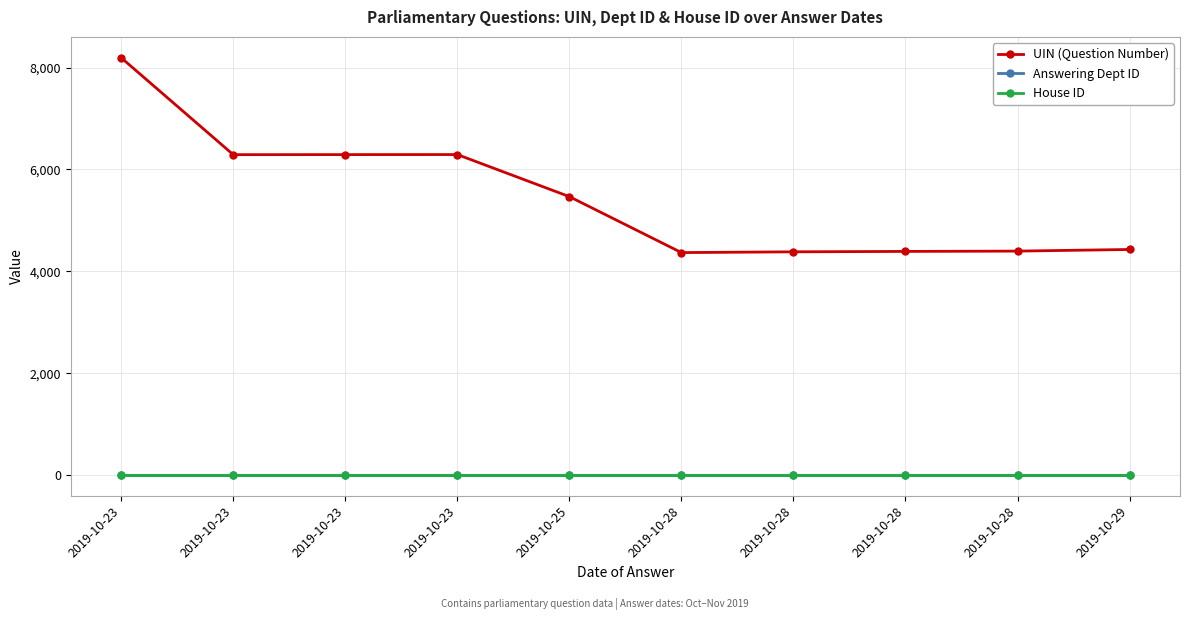

What are all the series names shown in the legend?

UIN (Question Number), Answering Dept ID, House ID